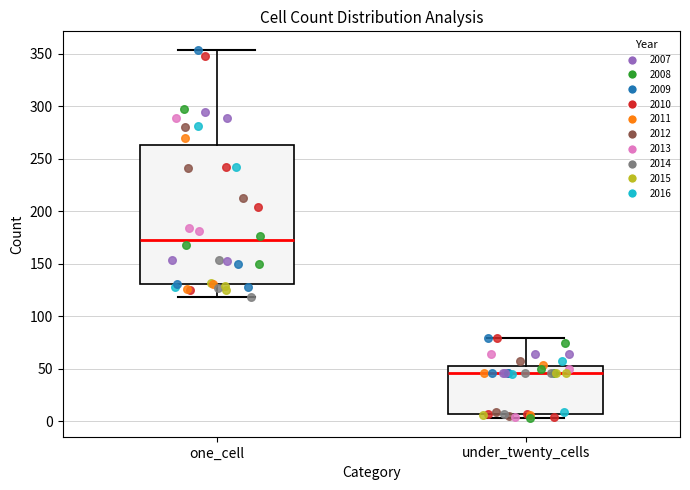

Reading left to right, transcribe this box plot: for each box, give where its median line is, the range the box spans, and where its two whiskers end, as read against the y-axis. The values are not printed on the chart, so give them approximately, as read against the axis.

one_cell: median 175, box 130 to 265, whiskers 120 to 355
under_twenty_cells: median 45, box 10 to 55, whiskers 5 to 80